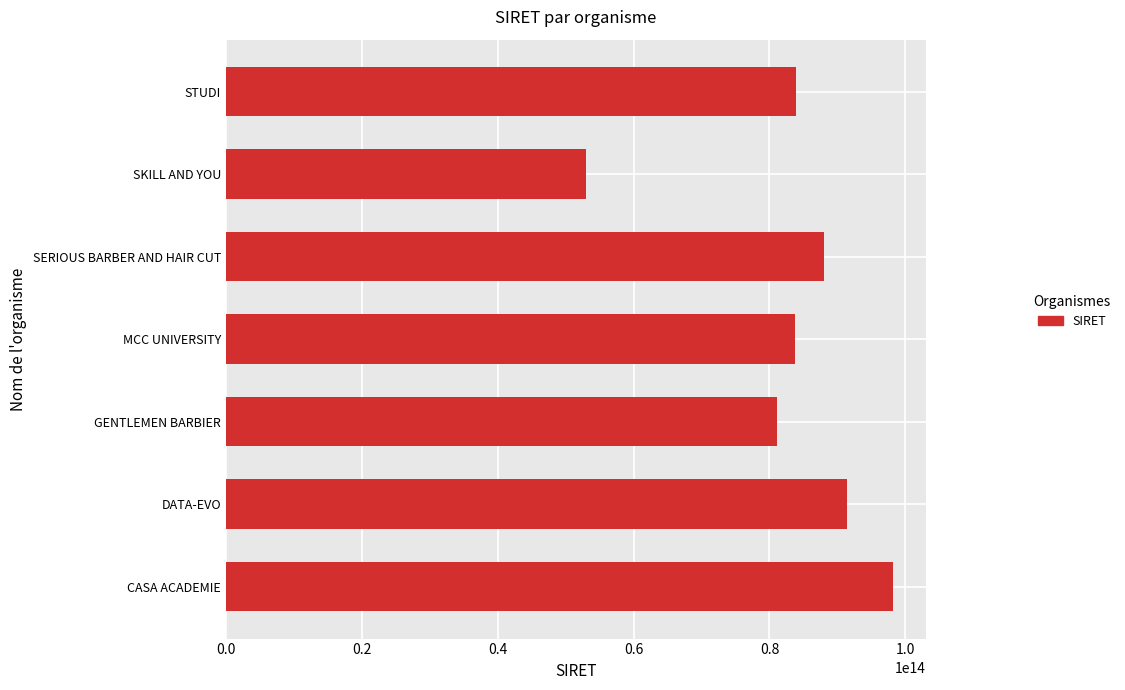

Count the number of categories in the chart.

7